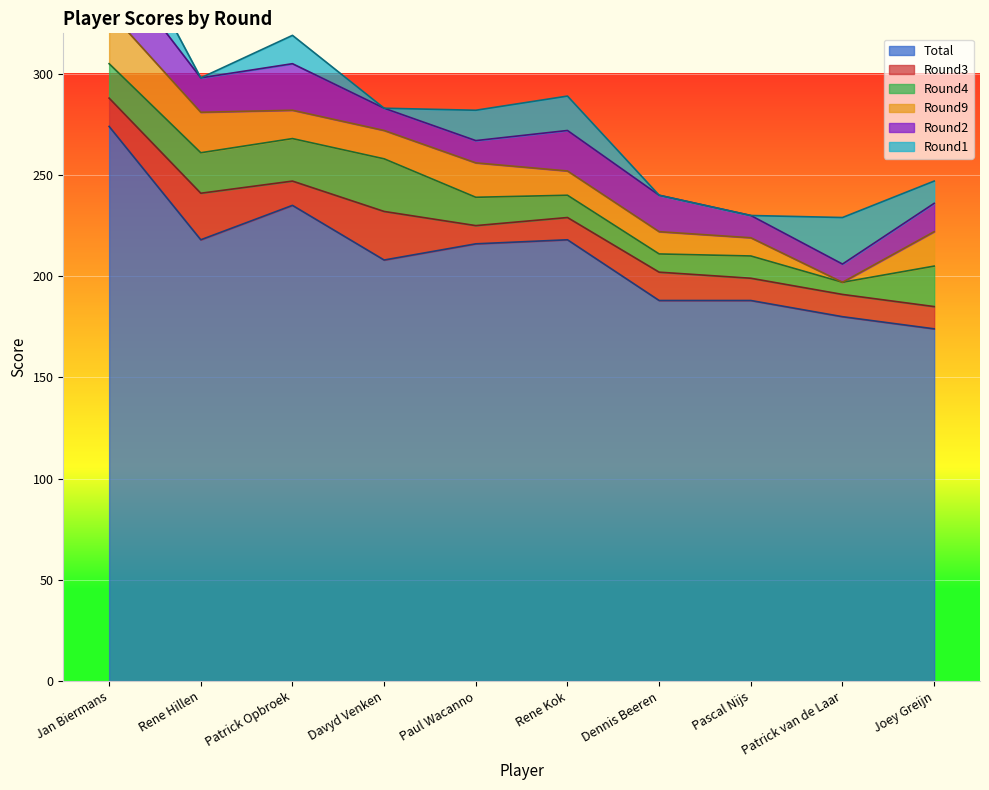

Where is the first local minimum for Round2?

Rene Hillen